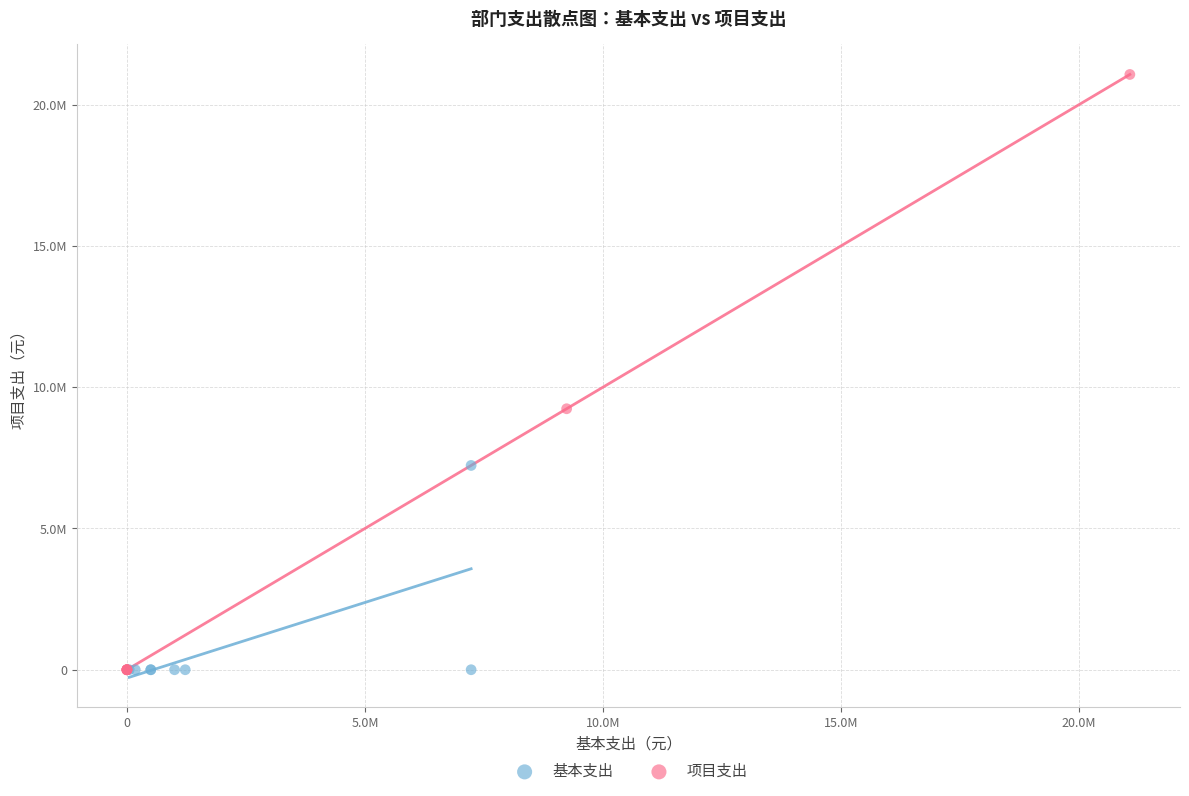

What are all the series names shown in the legend?

基本支出, 项目支出